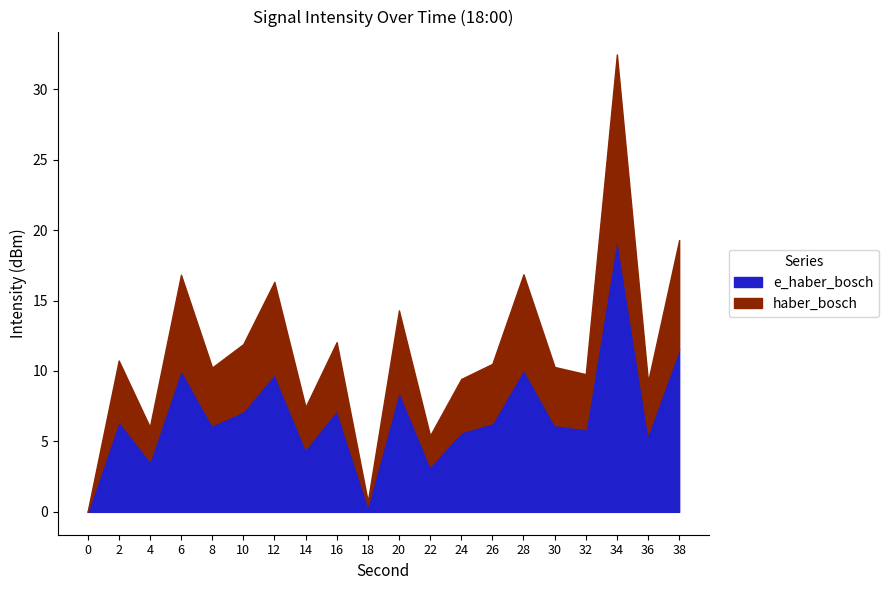

List the labels in order of value, largest first.

34, 38, 28, 6, 12, 20, 16, 10, 2, 26, 30, 8, 32, 24, 36, 14, 4, 22, 18, 0